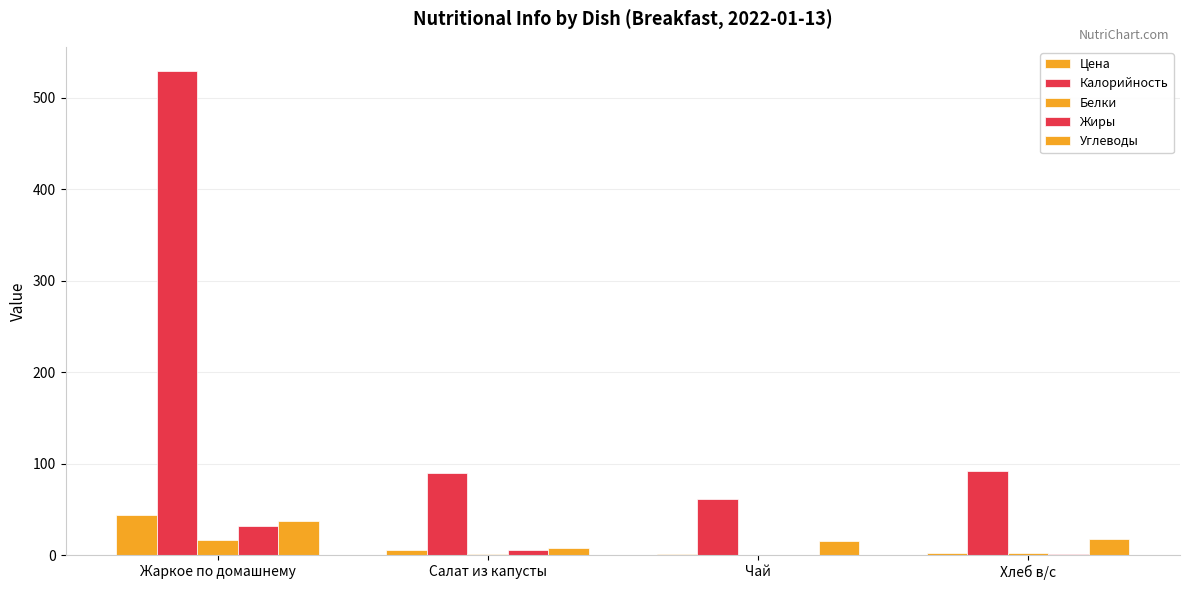

Reading left to right, extract all data points from this chart.

Цена: Жаркое по домашнему=43.4	Салат из капусты=5.8	Чай=1.3	Хлеб в/с=1.9
Калорийность: Жаркое по домашнему=529.5	Салат из капусты=89.6	Чай=61.3	Хлеб в/с=91.7
Белки: Жаркое по домашнему=16.7	Салат из капусты=1.6	Чай=0.2	Хлеб в/с=2.7
Жиры: Жаркое по домашнему=31.6	Салат из капусты=5.1	Чай=0.1	Хлеб в/с=1.1
Углеводы: Жаркое по домашнему=37.4	Салат из капусты=8.1	Чай=15.0	Хлеб в/с=17.4